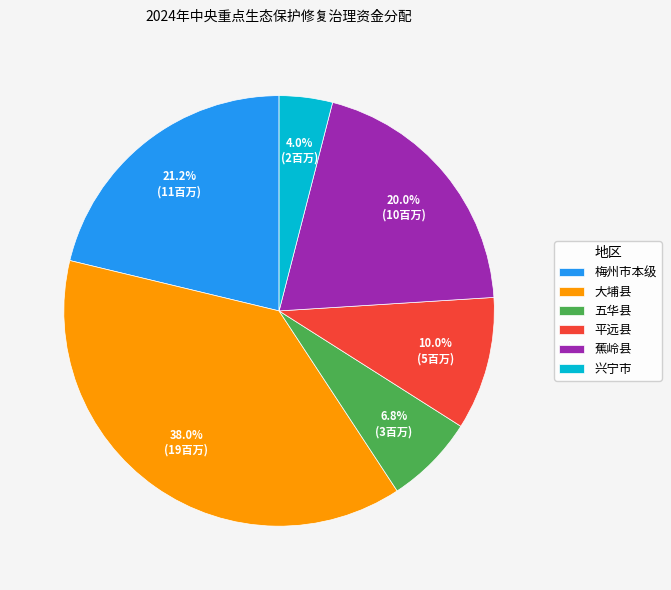

To the nearest percent, what is the difference between the largest and smallest slice percentages?

34%